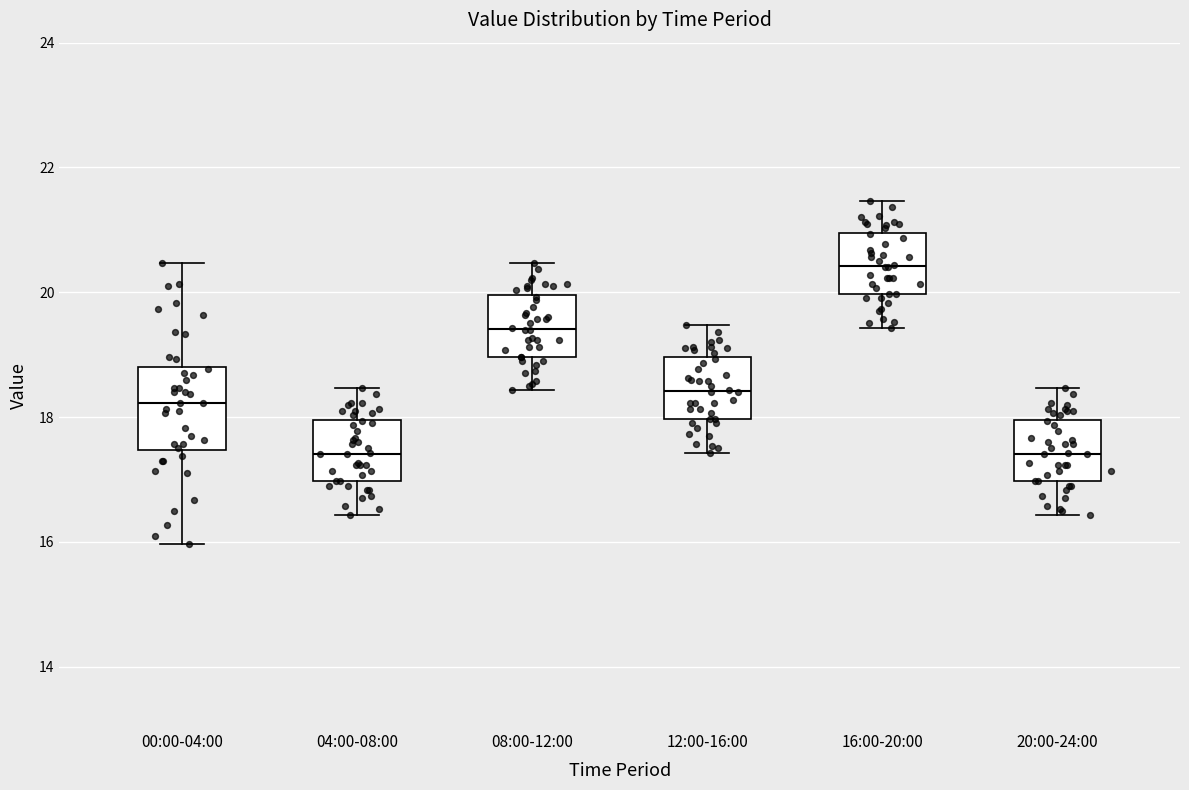

Reading left to right, transcribe this box plot: for each box, give where its median line is, the range the box spans, and where its two whiskers end, as read against the y-axis. The values are not printed on the chart, so give them approximately, as read against the axis.

00:00-04:00: median 18.2, box 17.4 to 18.8, whiskers 16.0 to 20.4
04:00-08:00: median 17.4, box 17.0 to 18.0, whiskers 16.4 to 18.4
08:00-12:00: median 19.4, box 19.0 to 20.0, whiskers 18.4 to 20.4
12:00-16:00: median 18.4, box 18.0 to 19.0, whiskers 17.4 to 19.4
16:00-20:00: median 20.4, box 20.0 to 21.0, whiskers 19.4 to 21.4
20:00-24:00: median 17.4, box 17.0 to 18.0, whiskers 16.4 to 18.4